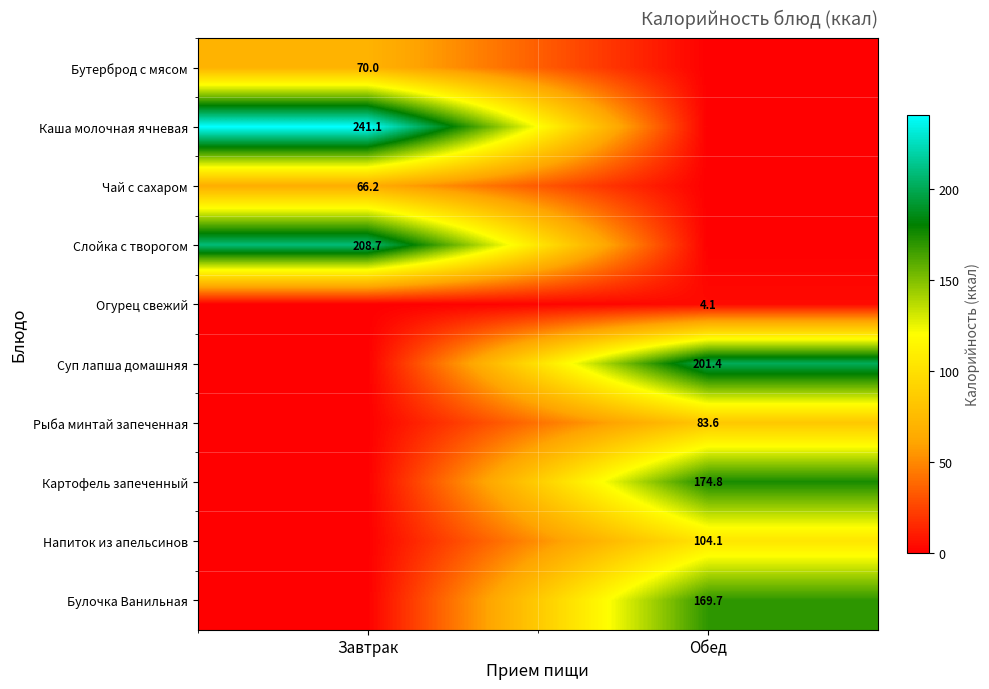

True or false: Булочка Ванильная has a value of 169.7 at Обед.

True